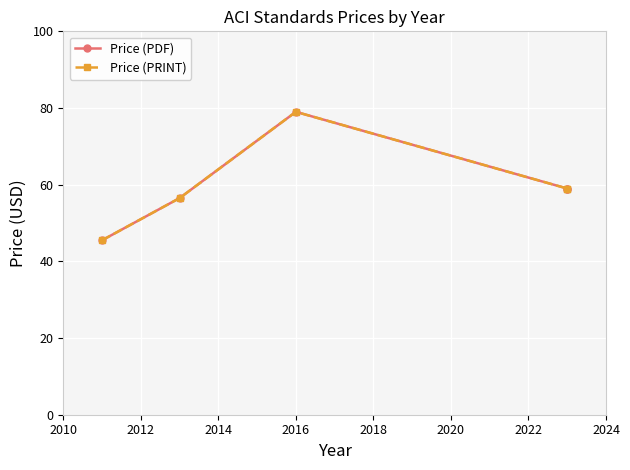

Is it true that Price (PDF) equals 126.6 at 2016?

False